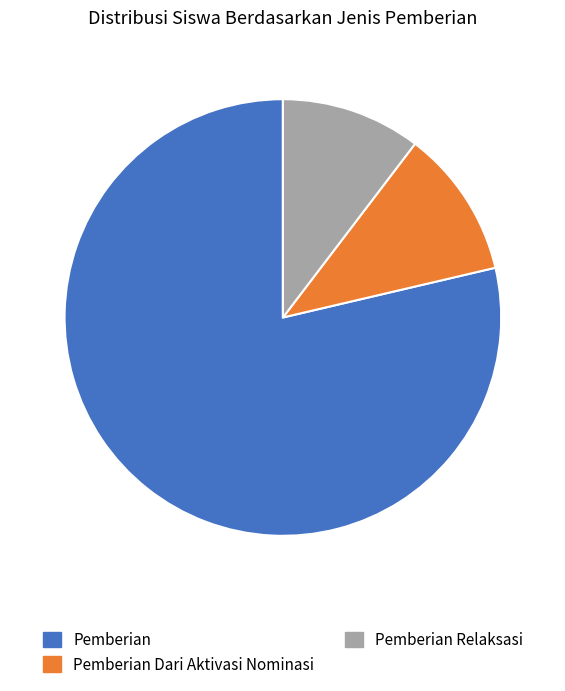

What is the smallest slice in the pie chart?

Pemberian Relaksasi